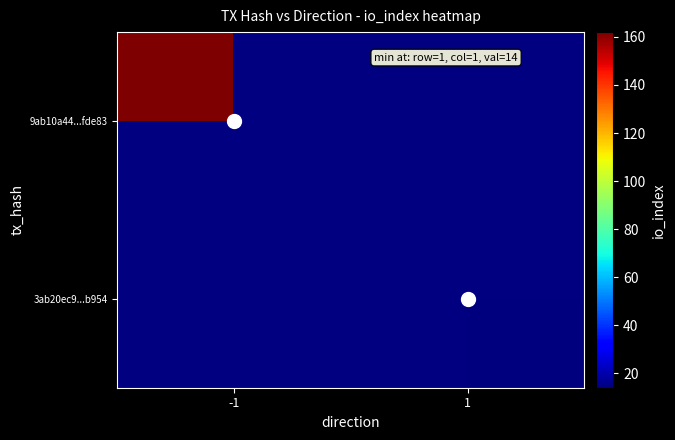

The 9ab10a44...fde83 series shows 162.0 at -1. True or false?

True